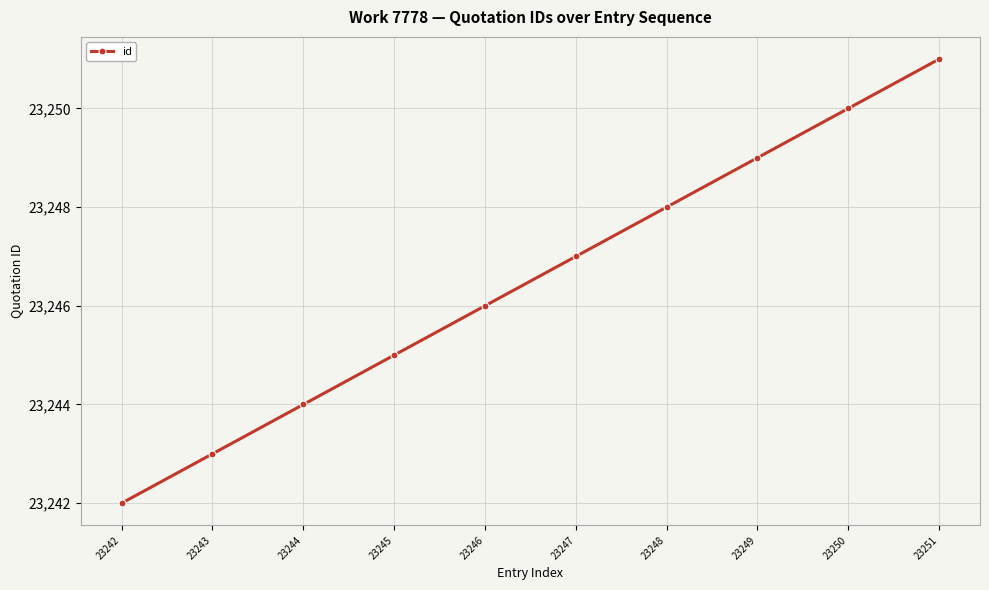

Reading right to left, list all the values displayed in this chart.

23251=23251	23250=23250	23249=23249	23248=23248	23247=23247	23246=23246	23245=23245	23244=23244	23243=23243	23242=23242